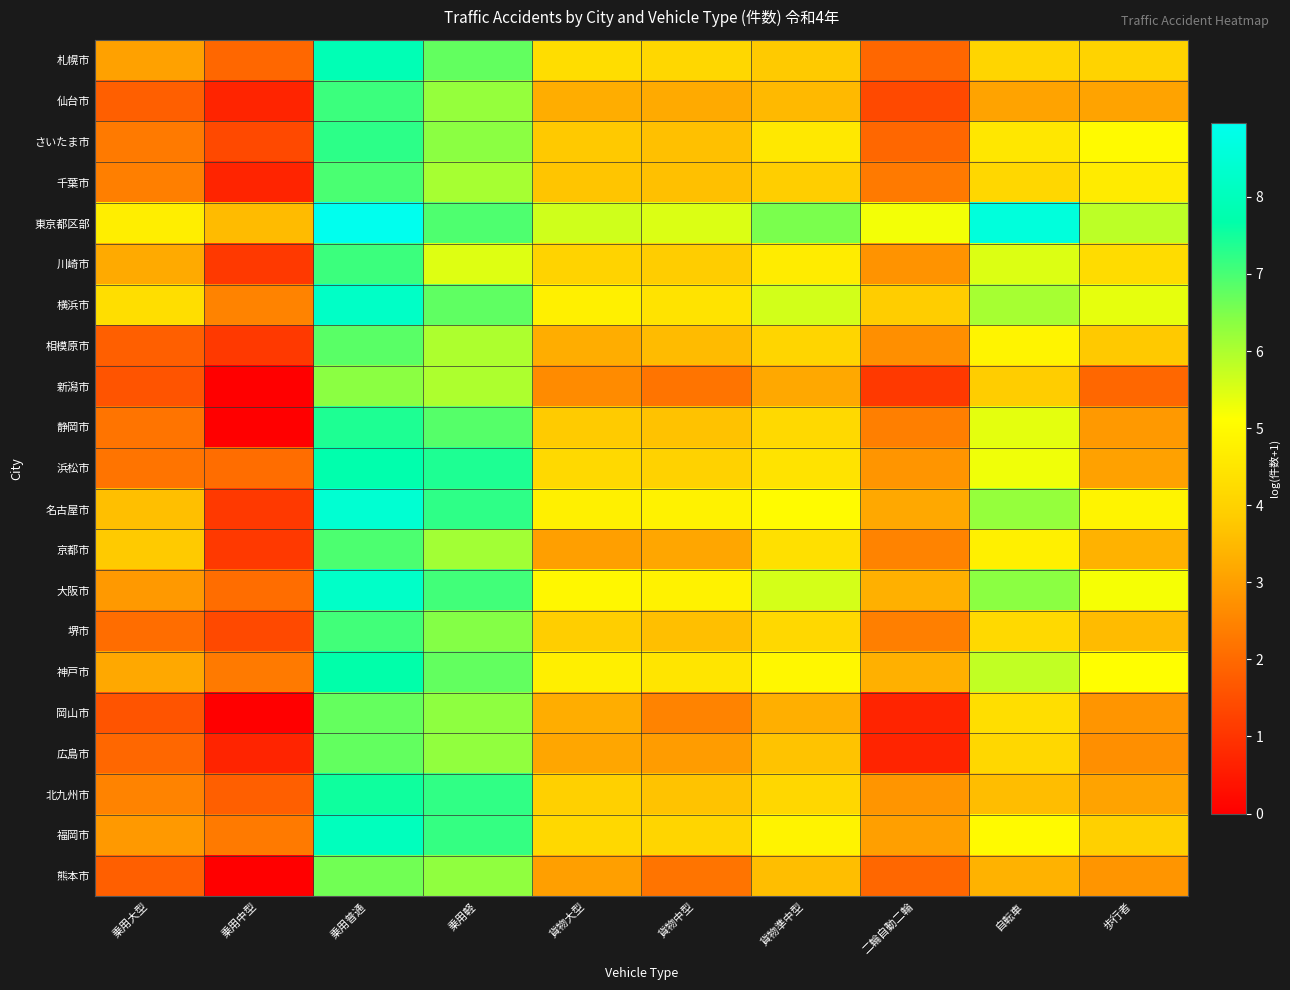

Reading left to right, list all the values displayed in this chart.

札幌市: 乗用大型=3.0	乗用中型=1.9	乗用普通=7.9	乗用軽=6.8	貨物大型=4.3	貨物中型=4.1	貨物準中型=3.8	二輪自動二輪=1.9	自転車=4.1	歩行者=4.0
仙台市: 乗用大型=1.8	乗用中型=0.7	乗用普通=7.1	乗用軽=6.3	貨物大型=3.3	貨物中型=3.2	貨物準中型=3.5	二輪自動二輪=1.4	自転車=3.1	歩行者=3.1
さいたま市: 乗用大型=2.3	乗用中型=1.4	乗用普通=7.3	乗用軽=6.4	貨物大型=3.8	貨物中型=3.6	貨物準中型=4.6	二輪自動二輪=1.9	自転車=4.5	歩行者=5.0
千葉市: 乗用大型=2.4	乗用中型=0.7	乗用普通=7.0	乗用軽=6.1	貨物大型=3.7	貨物中型=3.6	貨物準中型=3.9	二輪自動二輪=2.3	自転車=4.1	歩行者=4.6
東京都区部: 乗用大型=4.7	乗用中型=3.5	乗用普通=9.0	乗用軽=6.9	貨物大型=5.6	貨物中型=5.5	貨物準中型=6.5	二輪自動二輪=5.2	自転車=8.6	歩行者=5.8
川崎市: 乗用大型=3.2	乗用中型=1.1	乗用普通=7.1	乗用軽=5.5	貨物大型=4.0	貨物中型=3.9	貨物準中型=4.7	二輪自動二輪=2.8	自転車=5.5	歩行者=4.2
横浜市: 乗用大型=4.3	乗用中型=2.5	乗用普通=8.2	乗用軽=6.8	貨物大型=4.8	貨物中型=4.4	貨物準中型=5.6	二輪自動二輪=3.9	自転車=6.1	歩行者=5.4
相模原市: 乗用大型=1.8	乗用中型=1.1	乗用普通=6.8	乗用軽=6.0	貨物大型=3.3	貨物中型=3.5	貨物準中型=4.1	二輪自動二輪=2.7	自転車=4.9	歩行者=3.8
新潟市: 乗用大型=1.6	乗用中型=0.0	乗用普通=6.4	乗用軽=6.0	貨物大型=2.6	貨物中型=2.2	貨物準中型=3.2	二輪自動二輪=1.1	自転車=3.9	歩行者=1.9
静岡市: 乗用大型=2.2	乗用中型=0.0	乗用普通=7.4	乗用軽=6.9	貨物大型=3.8	貨物中型=3.7	貨物準中型=4.2	二輪自動二輪=2.4	自転車=5.4	歩行者=2.9
浜松市: 乗用大型=2.2	乗用中型=2.1	乗用普通=7.7	乗用軽=7.4	貨物大型=4.2	貨物中型=4.0	貨物準中型=4.4	二輪自動二輪=2.8	自転車=5.3	歩行者=3.0
名古屋市: 乗用大型=3.6	乗用中型=1.1	乗用普通=8.4	乗用軽=7.2	貨物大型=4.7	貨物中型=4.8	貨物準中型=5.0	二輪自動二輪=3.2	自転車=6.3	歩行者=4.9
京都市: 乗用大型=3.8	乗用中型=1.1	乗用普通=7.0	乗用軽=6.1	貨物大型=3.0	貨物中型=3.1	貨物準中型=4.4	二輪自動二輪=2.5	自転車=4.8	歩行者=3.4
大阪市: 乗用大型=2.9	乗用中型=2.1	乗用普通=8.3	乗用軽=7.1	貨物大型=4.9	貨物中型=4.8	貨物準中型=5.6	二輪自動二輪=3.3	自転車=6.4	歩行者=5.2
堺市: 乗用大型=2.1	乗用中型=1.4	乗用普通=7.1	乗用軽=6.4	貨物大型=3.9	貨物中型=3.6	貨物準中型=4.2	二輪自動二輪=2.4	自転車=4.2	歩行者=3.5
神戸市: 乗用大型=3.2	乗用中型=2.3	乗用普通=7.7	乗用軽=6.7	貨物大型=4.7	貨物中型=4.5	貨物準中型=4.9	二輪自動二輪=3.3	自転車=5.8	歩行者=5.1
岡山市: 乗用大型=1.6	乗用中型=0.0	乗用普通=6.7	乗用軽=6.3	貨物大型=3.3	貨物中型=2.5	貨物準中型=3.3	二輪自動二輪=0.7	自転車=4.3	歩行者=2.8
広島市: 乗用大型=1.9	乗用中型=0.7	乗用普通=6.8	乗用軽=6.3	貨物大型=3.1	貨物中型=2.9	貨物準中型=3.7	二輪自動二輪=0.7	自転車=4.1	歩行者=2.7
北九州市: 乗用大型=2.5	乗用中型=1.8	乗用普通=7.5	乗用軽=7.2	貨物大型=4.0	貨物中型=3.7	貨物準中型=4.1	二輪自動二輪=2.8	自転車=3.6	歩行者=3.1
福岡市: 乗用大型=2.9	乗用中型=2.3	乗用普通=8.0	乗用軽=7.2	貨物大型=4.2	貨物中型=4.1	貨物準中型=4.8	二輪自動二輪=3.0	自転車=5.0	歩行者=4.0
熊本市: 乗用大型=1.8	乗用中型=0.0	乗用普通=6.6	乗用軽=6.3	貨物大型=3.0	貨物中型=2.2	貨物準中型=3.6	二輪自動二輪=1.9	自転車=3.4	歩行者=2.8